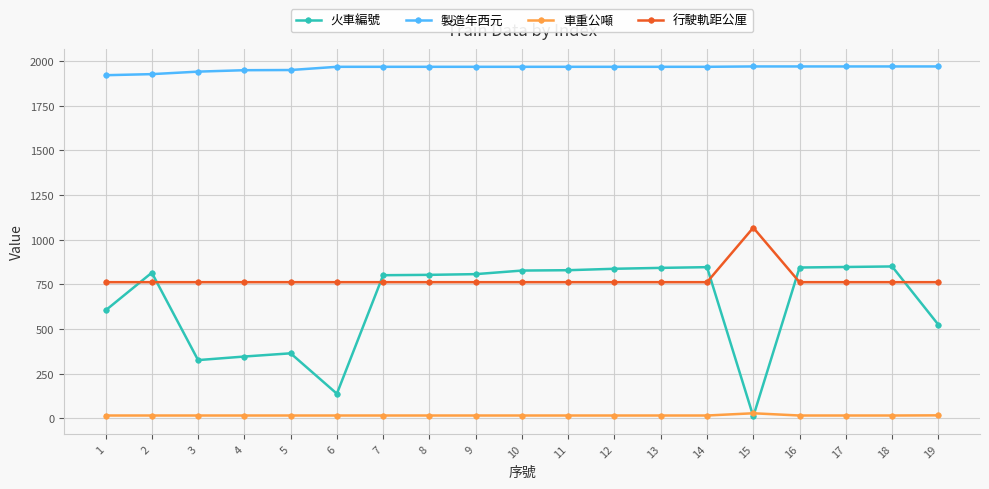

At how many categories does at least one series exceed 61?

19